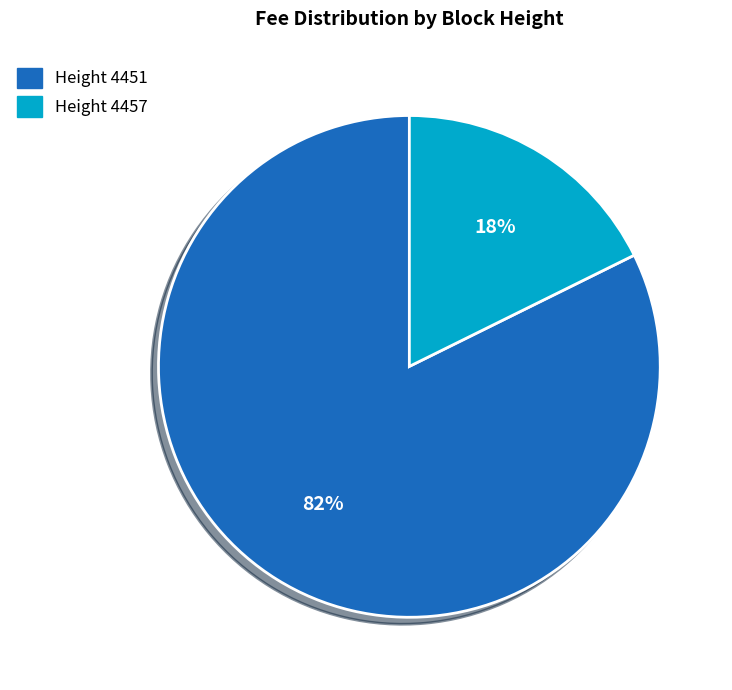

Is there any slice that represents more than half of the pie?

Yes